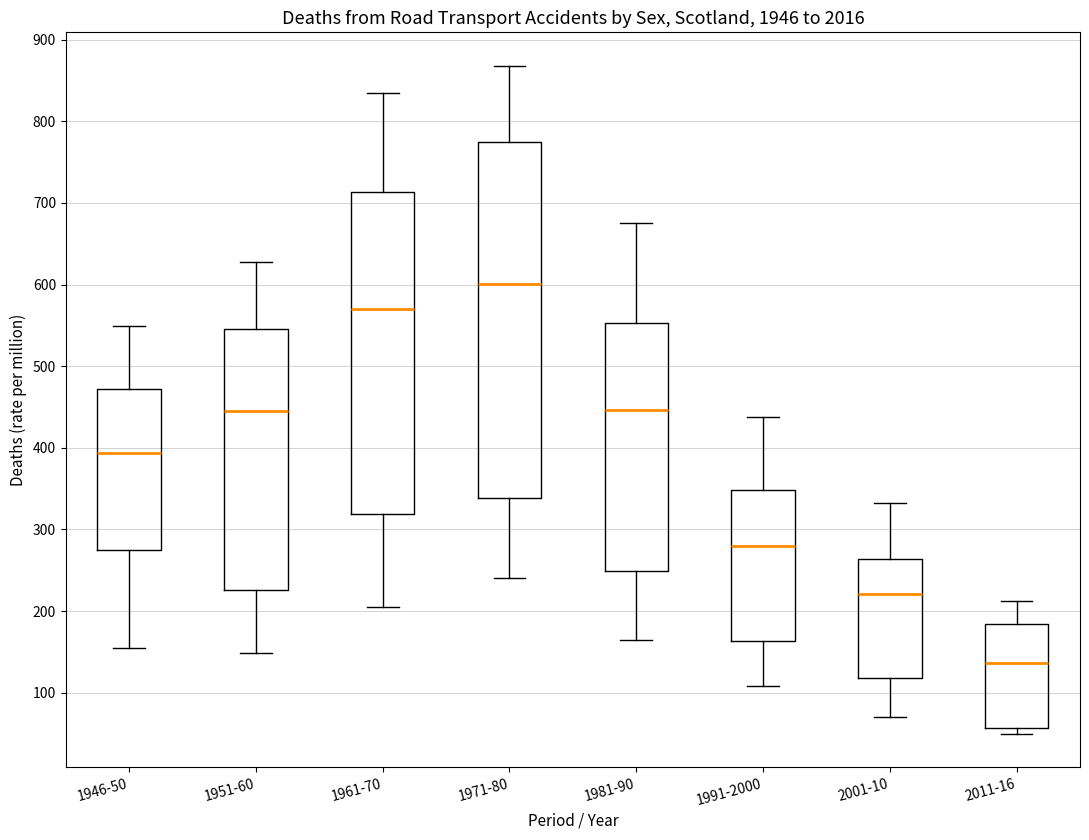

Which box is the tallest, from its lower edge to its upper edge?

1971-80